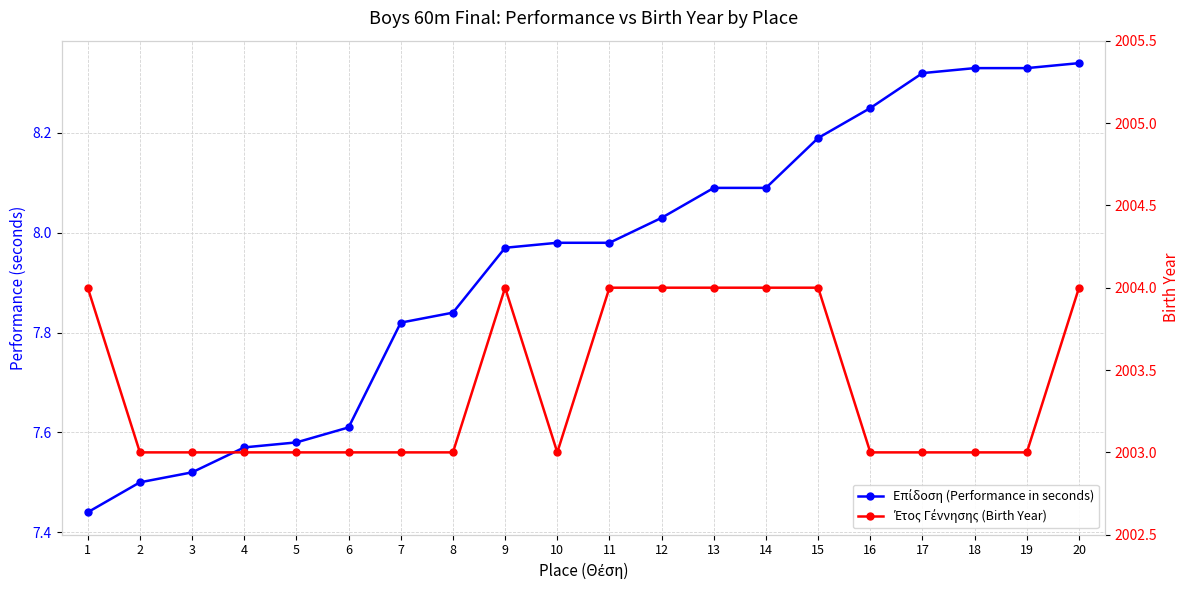

Reading left to right, extract all data points from this chart.

Επίδοση (Performance in seconds): 7.4	7.5	7.5	7.6	7.6	7.6	7.8	7.8	8.0	8.0	8.0	8.0	8.1	8.1	8.2	8.2	8.3	8.3	8.3	8.3
Έτος Γέννησης (Birth Year): 2004.0	2003.0	2003.0	2003.0	2003.0	2003.0	2003.0	2003.0	2004.0	2003.0	2004.0	2004.0	2004.0	2004.0	2004.0	2003.0	2003.0	2003.0	2003.0	2004.0